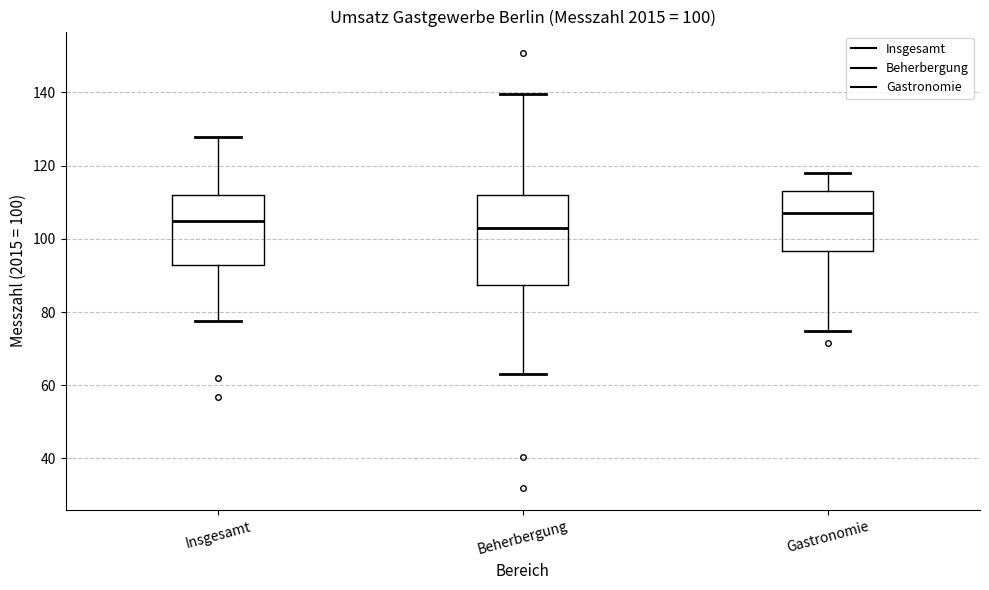

Which box's median line is the highest?

Gastronomie